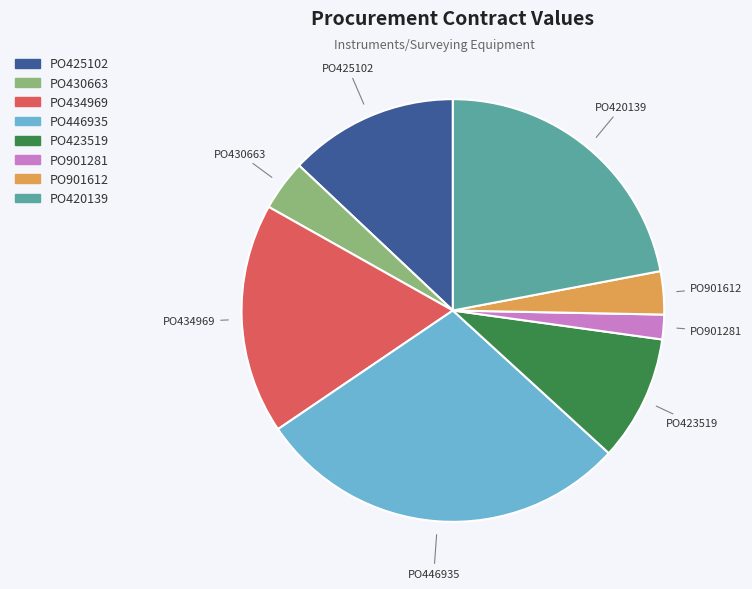

Which slice is the smallest?

PO901281